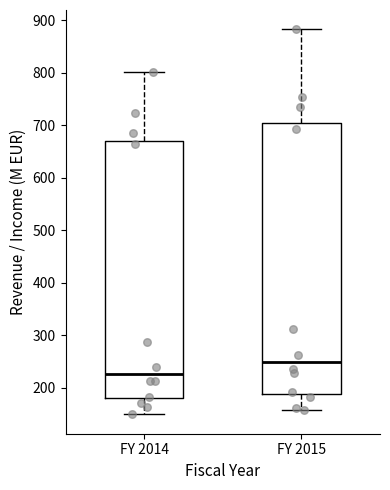

Reading left to right, transcribe this box plot: for each box, give where its median line is, the range the box spans, and where its two whiskers end, as read against the y-axis. The values are not printed on the chart, so give them approximately, as read against the axis.

FY 2014: median 230, box 180 to 670, whiskers 150 to 800
FY 2015: median 250, box 190 to 700, whiskers 160 to 880